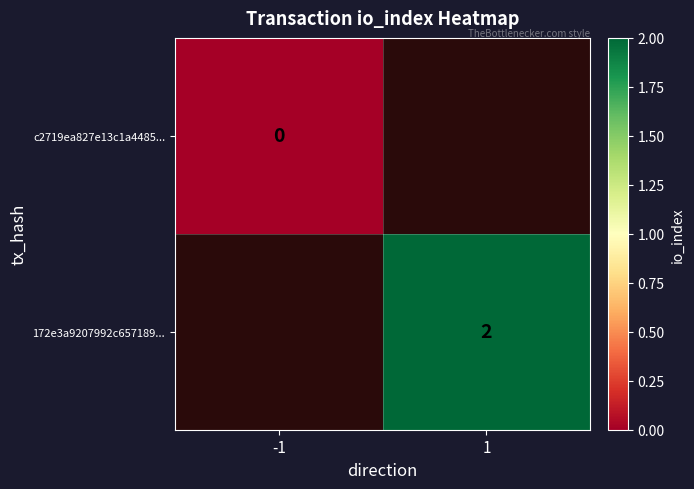

Between -1 and 1, which is larger?

1